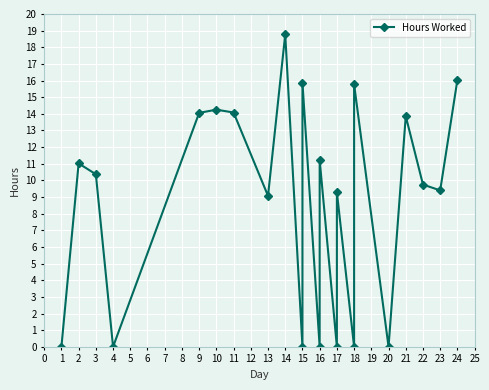

Does the chart display data point markers on the line(s)?

Yes